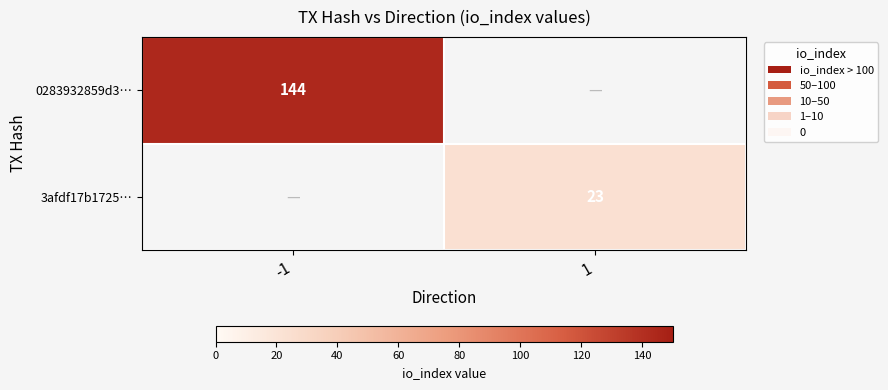

True or false: 0283932859d3… has a value of 144 at -1.

True